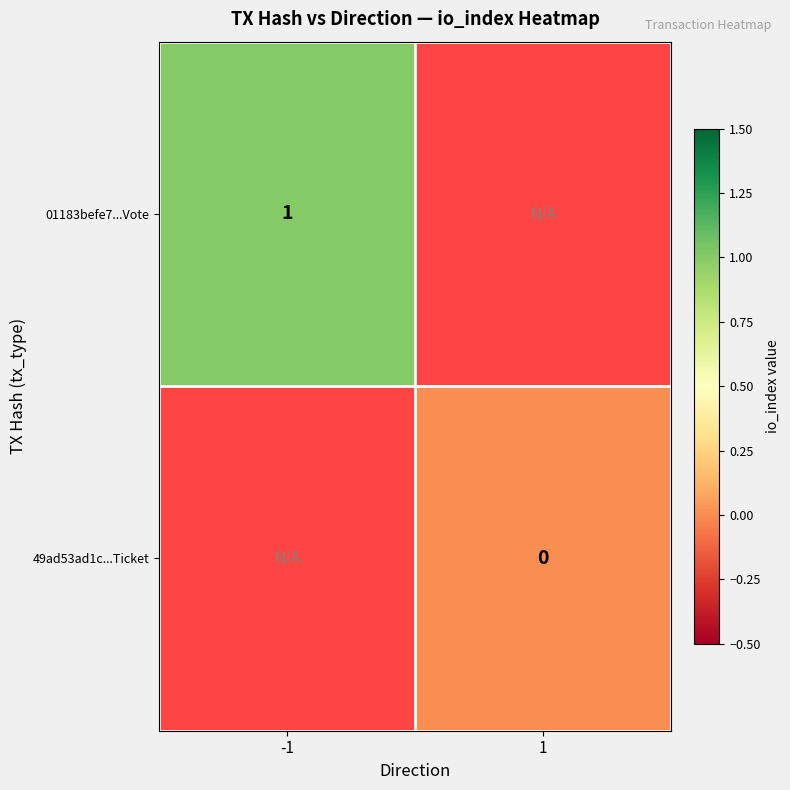

The 01183befe7...Vote series shows 2 at -1. True or false?

False